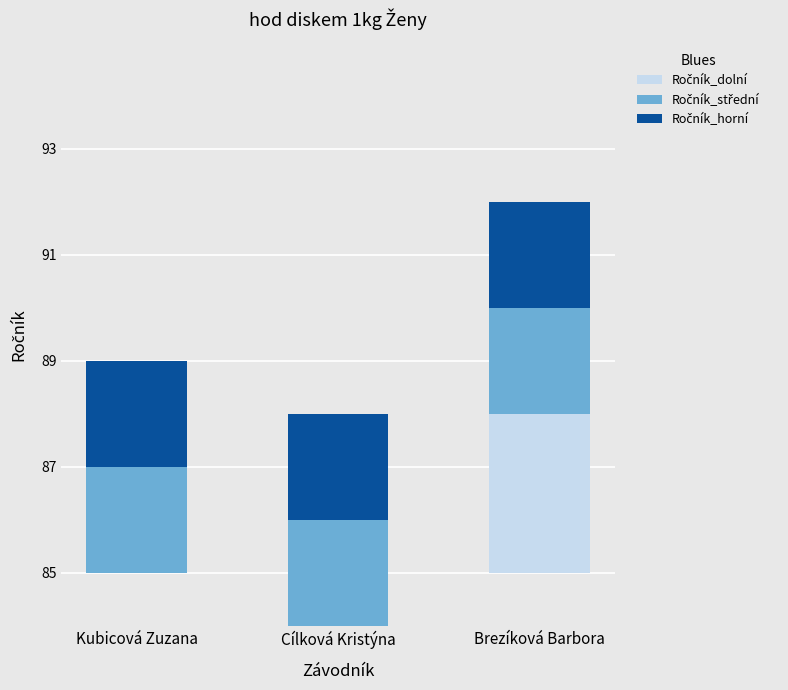

Rank the series by their maximum value, from lowest to highest.

Ročník_střední, Ročník_horní, Ročník_dolní